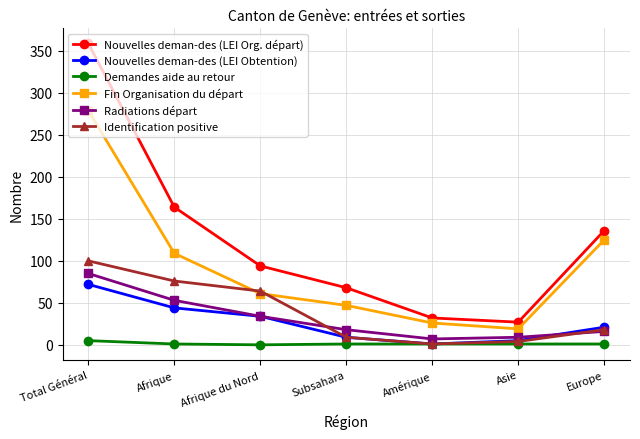

What is the difference between the highest and lowest values at Asie?

26